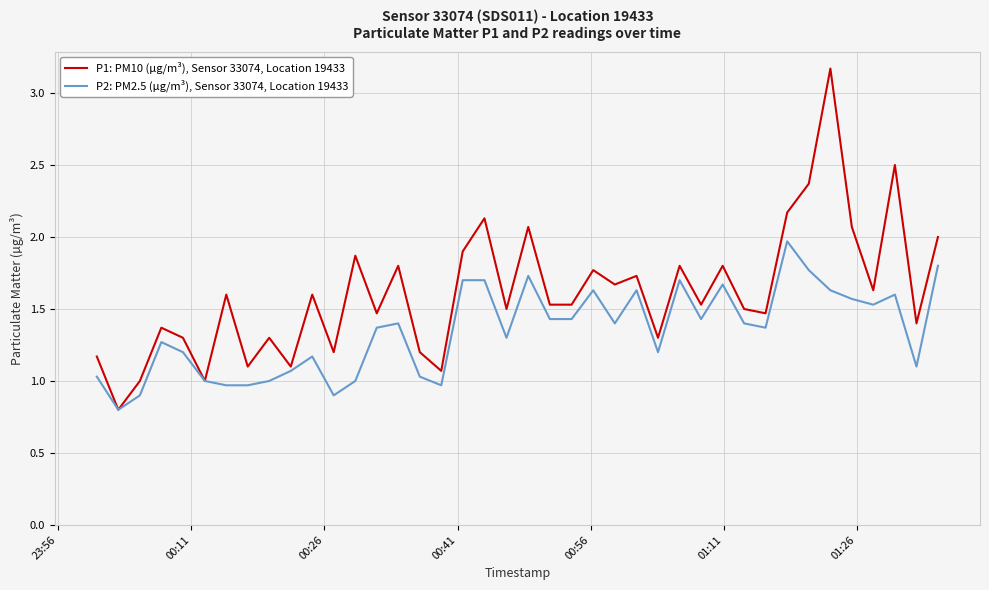

Which series has the largest total across all categories?

P1: PM10 (µg/m³), Sensor 33074, Location 19433